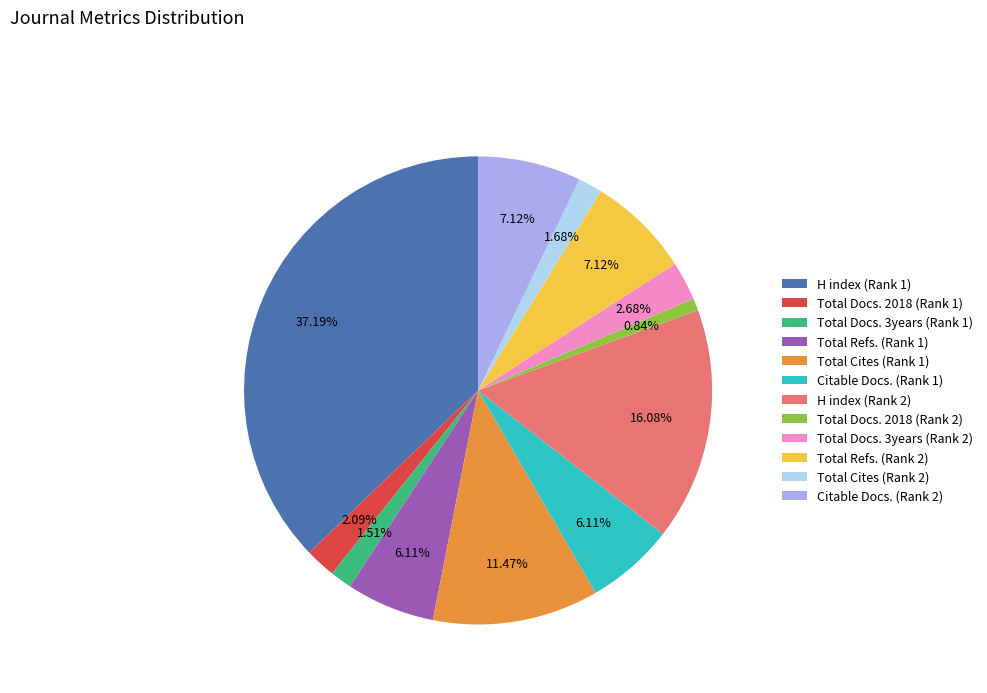

What percentage is NOT represented by H index (Rank 1)?

62.8%